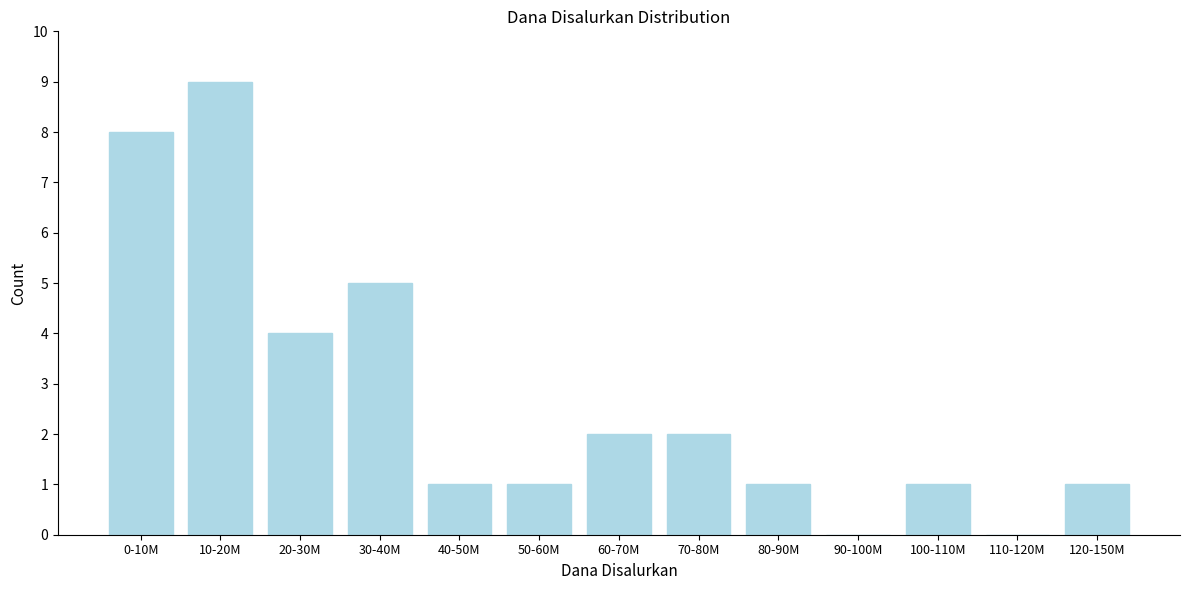

Reading left to right, transcribe all the data shown in this chart.

0-10M=8	10-20M=9	20-30M=4	30-40M=5	40-50M=1	50-60M=1	60-70M=2	70-80M=2	80-90M=1	90-100M=0	100-110M=1	110-120M=0	120-150M=1